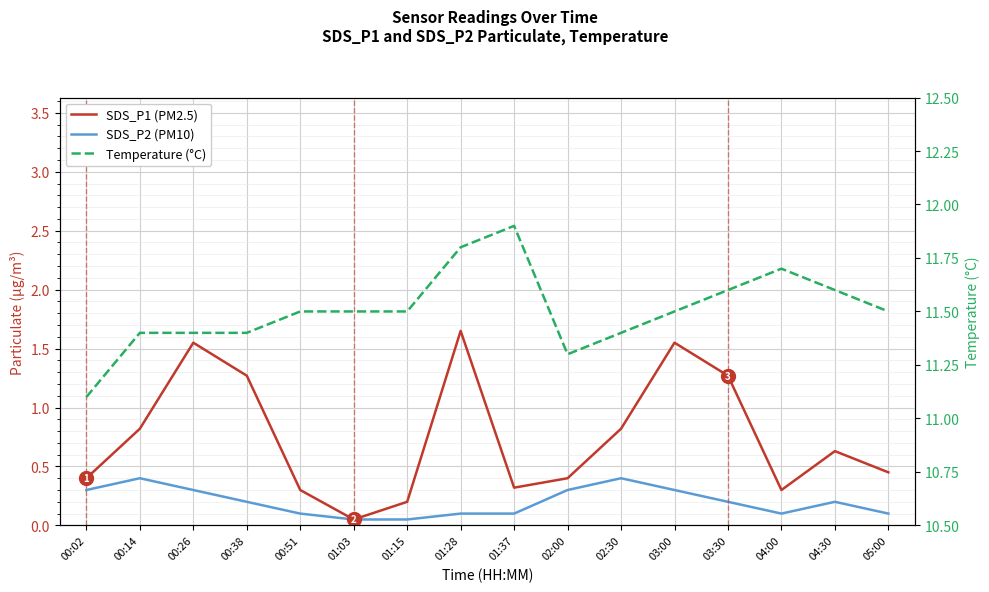

What is the difference between the maximum and second lowest values in the SDS_P1 (PM2.5) series?

1.4